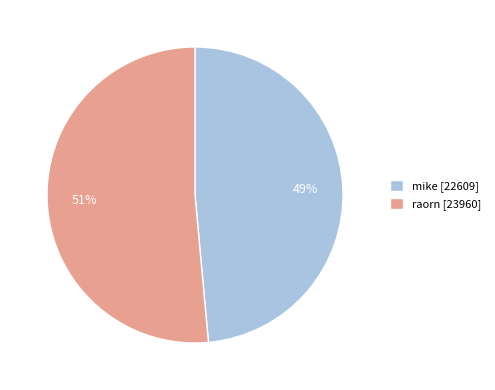

Do mike [22609] and raorn [23960] together represent more than half of the pie?

Yes